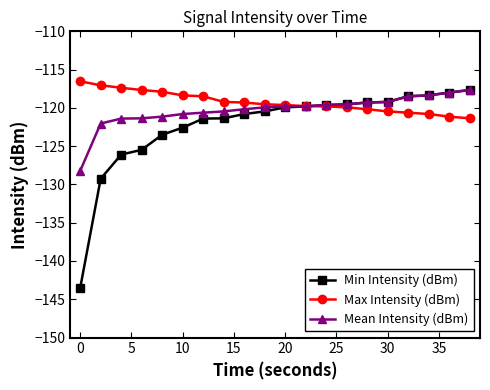

What is the smallest value displayed?

-143.5